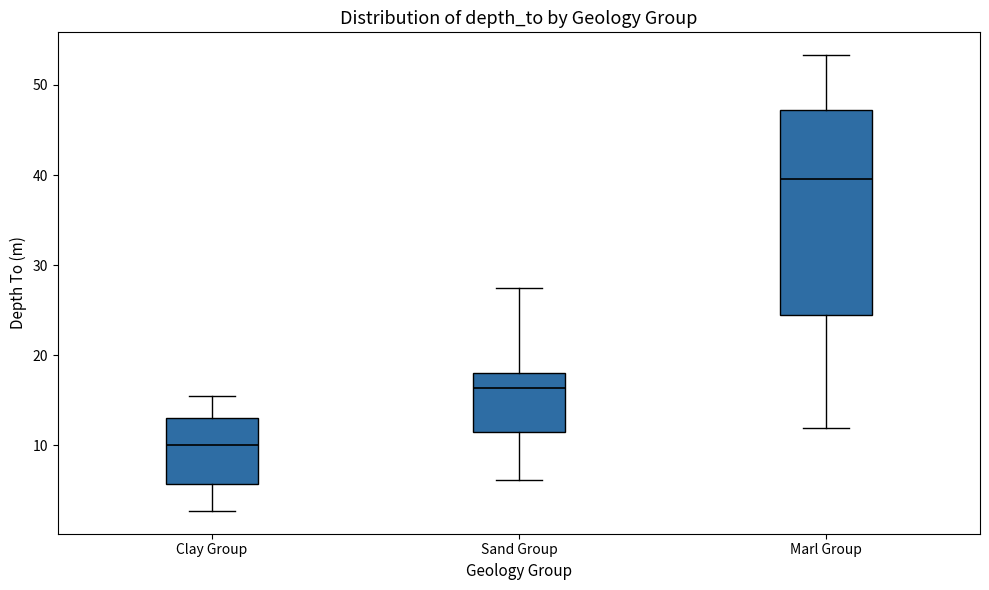

Reading left to right, transcribe this box plot: for each box, give where its median line is, the range the box spans, and where its two whiskers end, as read against the y-axis. The values are not printed on the chart, so give them approximately, as read against the axis.

Clay Group: median 10, box 6 to 13, whiskers 3 to 16
Sand Group: median 16, box 11 to 18, whiskers 6 to 27
Marl Group: median 40, box 24 to 47, whiskers 12 to 53